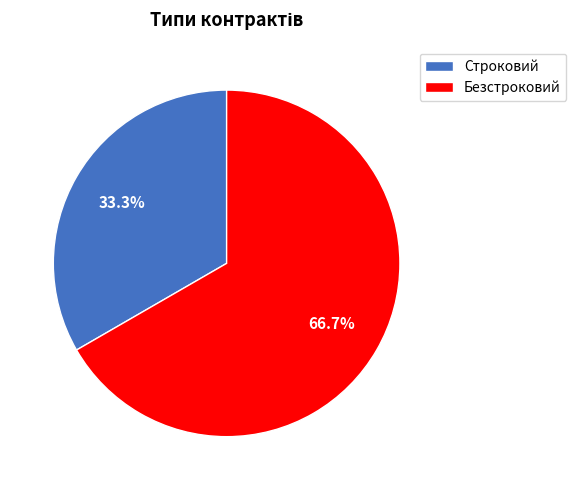

To the nearest percent, what is the difference between the Строковий and Безстроковий slice percentages?

33%